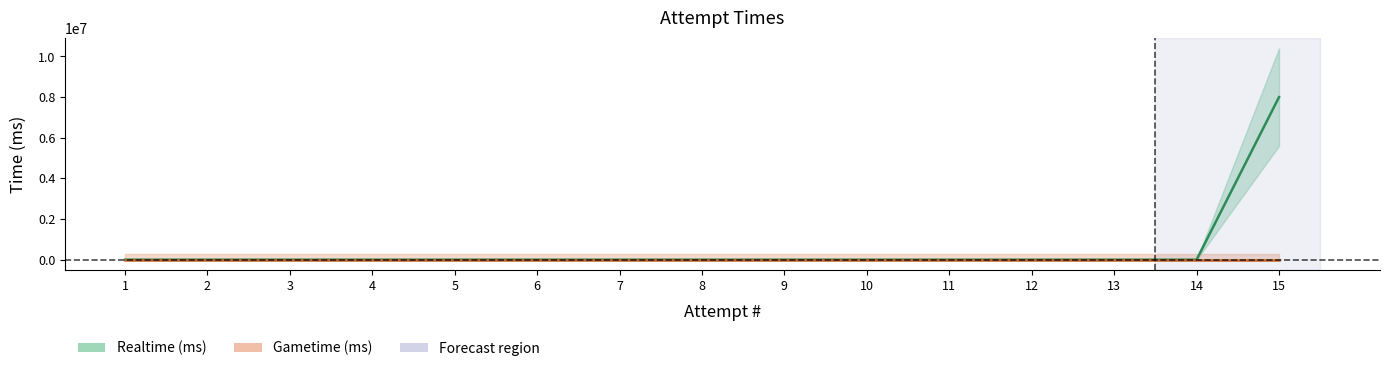

Is this an area chart (filled region under the line)?

No